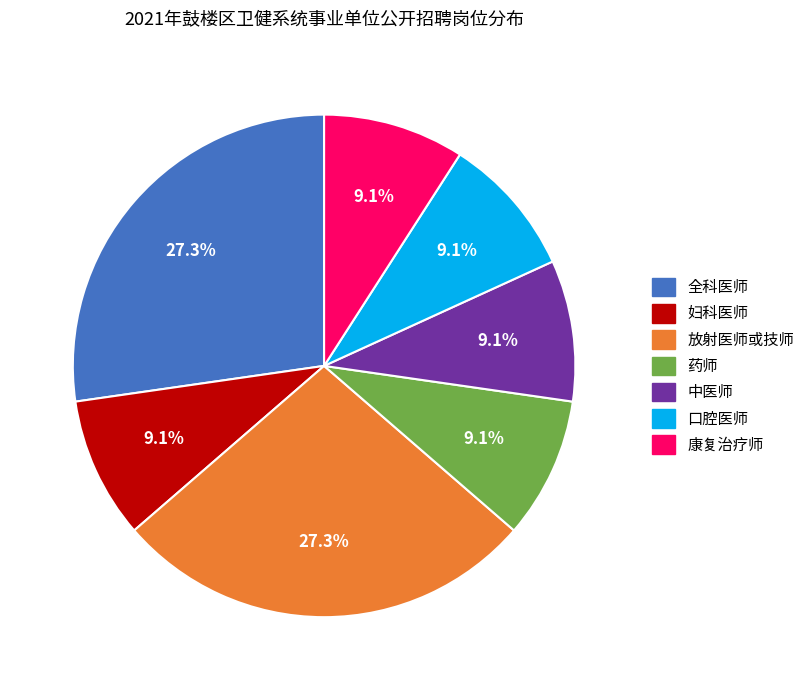

To the nearest percent, what is the difference between the 全科医师 and 中医师 slice percentages?

18%